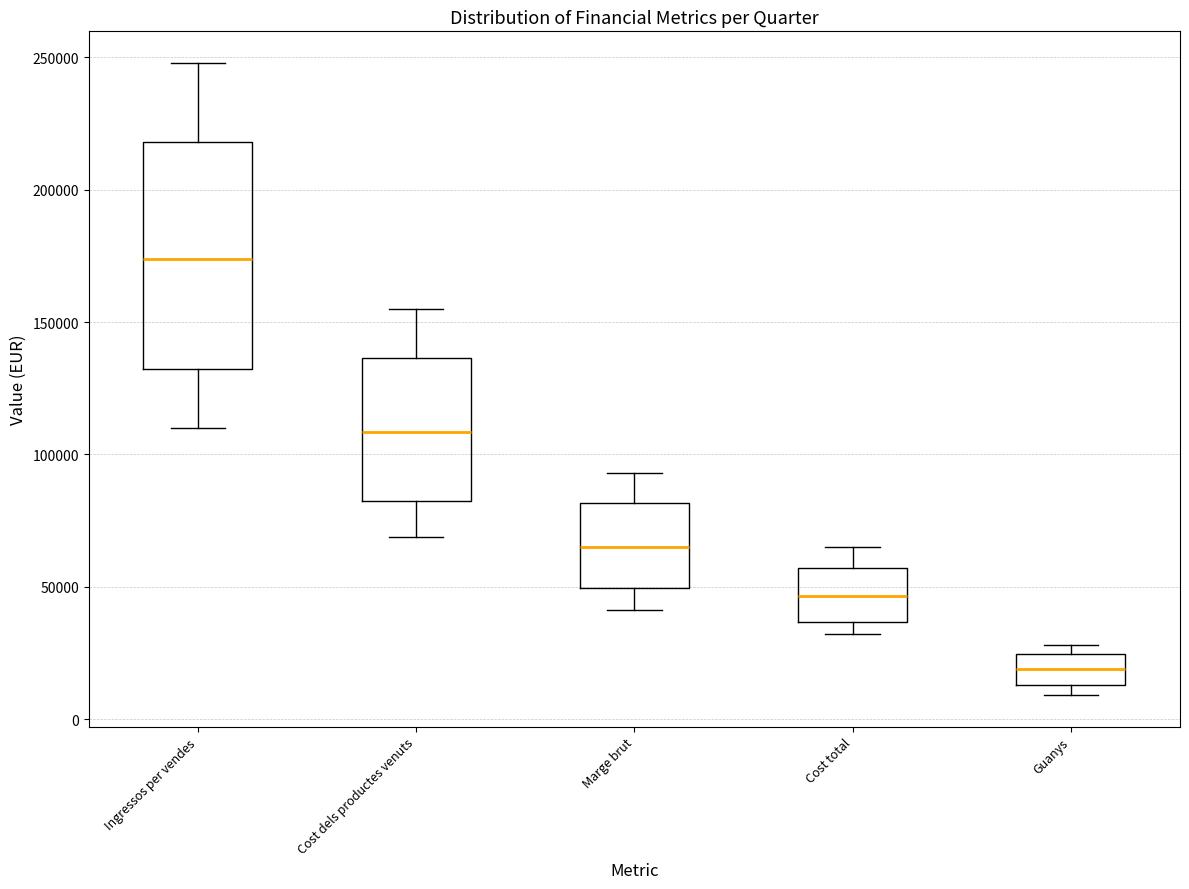

Comparing the boxes themselves (not the whiskers), which one is the tallest?

Ingressos per vendes